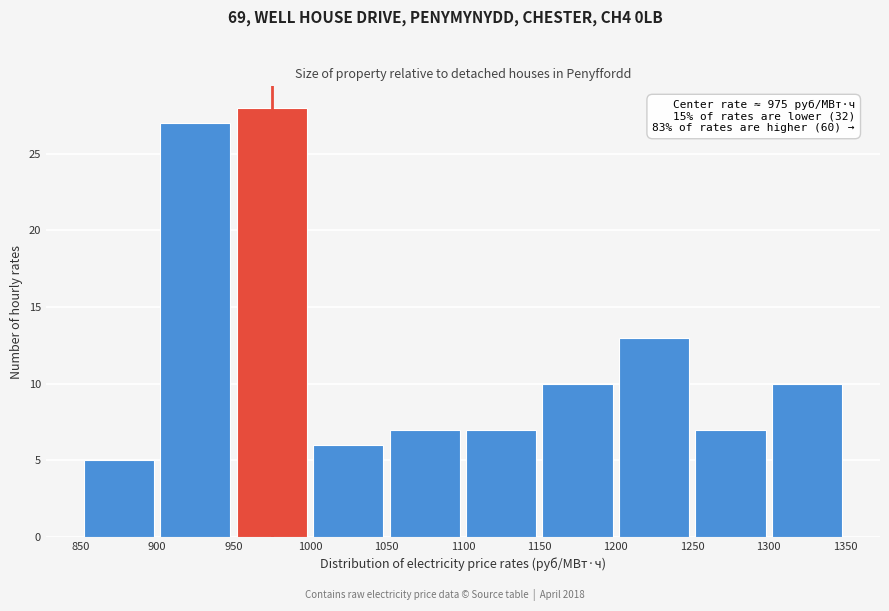

Over which range of the x-axis is the bar tallest?

950 to 1000